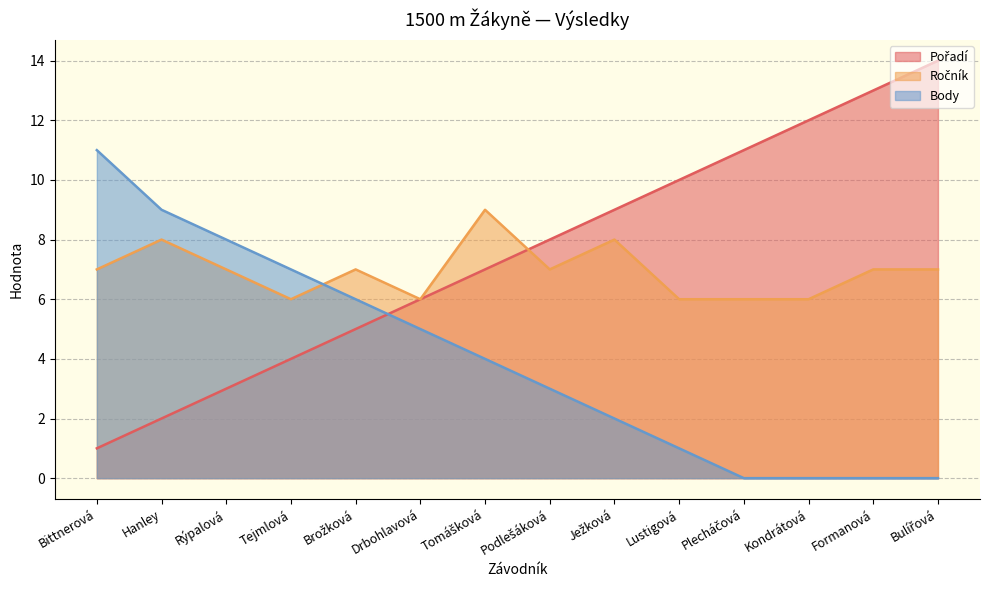

List the series in order of their peak value, lowest first.

Ročník, Body, Pořadí